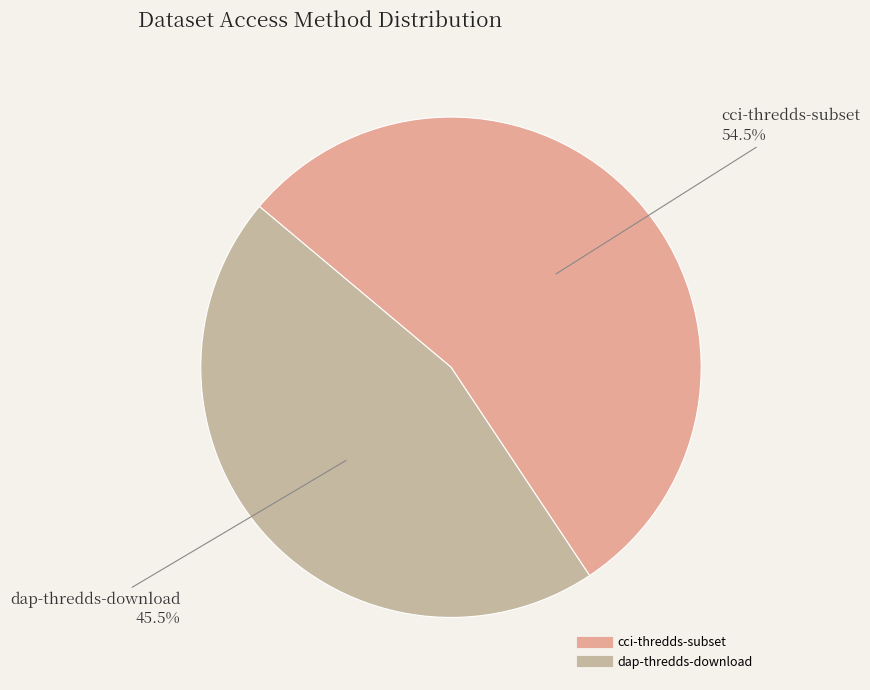

What percentage do dap-thredds-download and cci-thredds-subset together represent?

100.0%